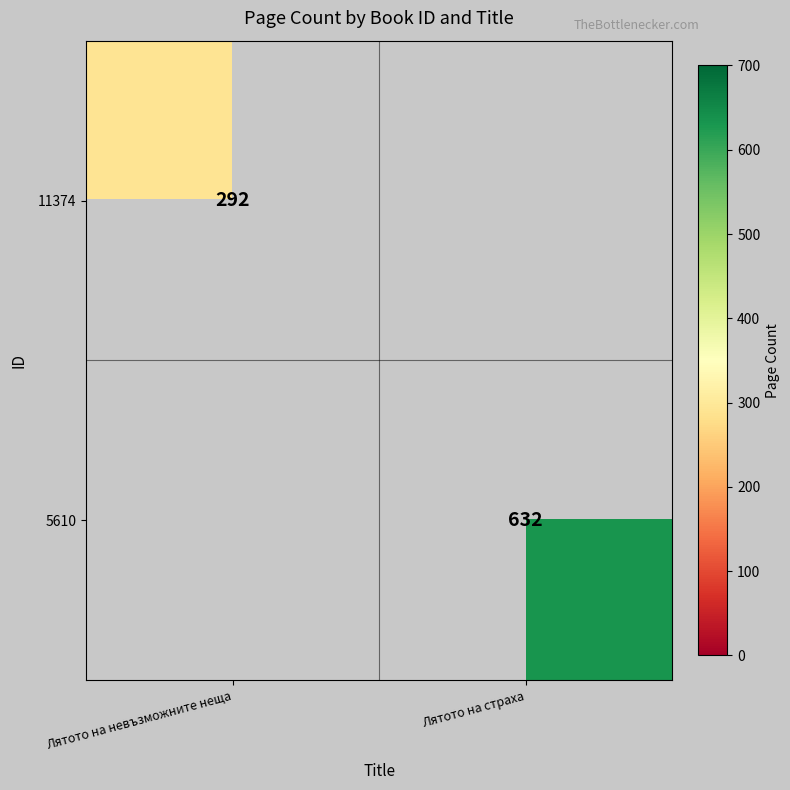

The value of 5610 at Лятото на страха is 384.2. True or false?

False